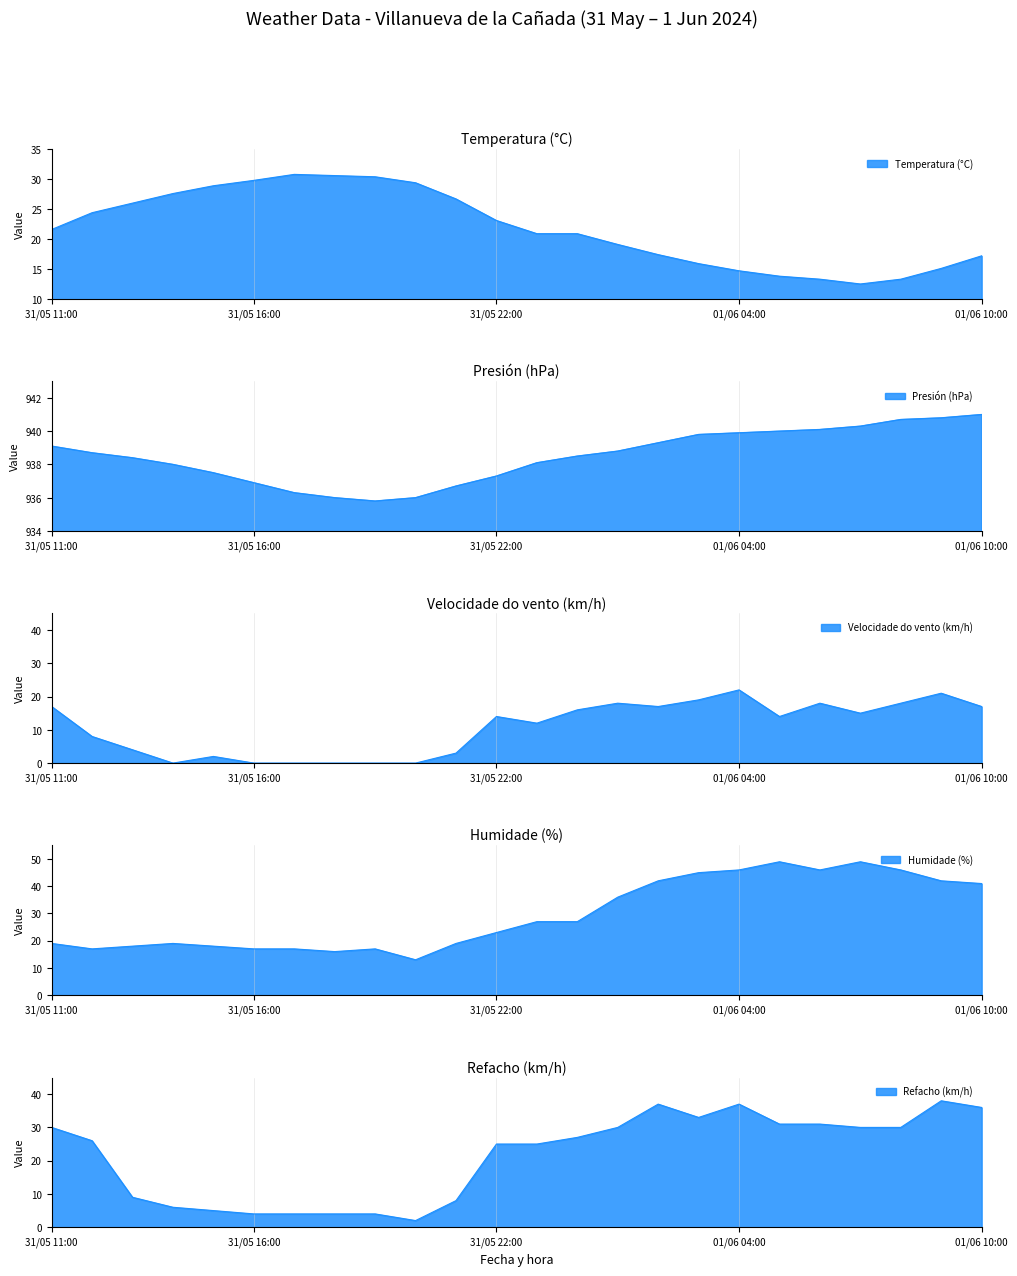

What is the sum of all Temperatura (°C) values?

523.4